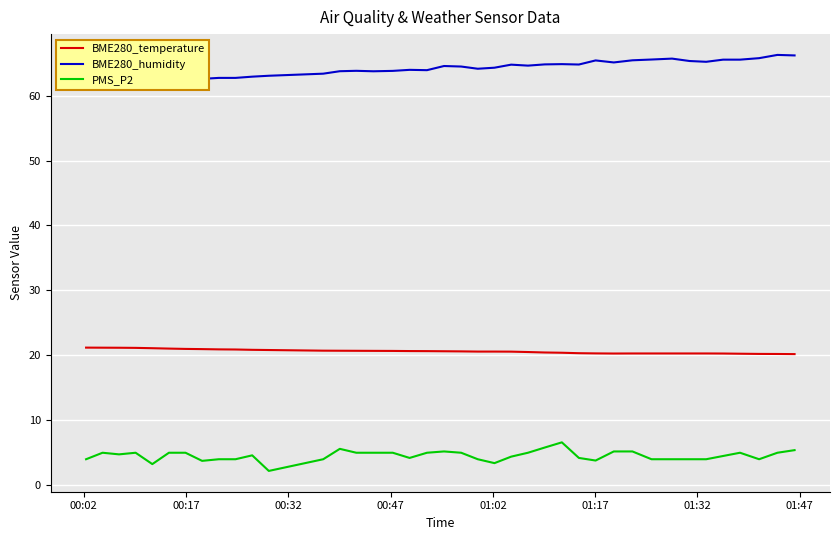

True or false: PMS_P2 and BME280_temperature cross at least once.

False